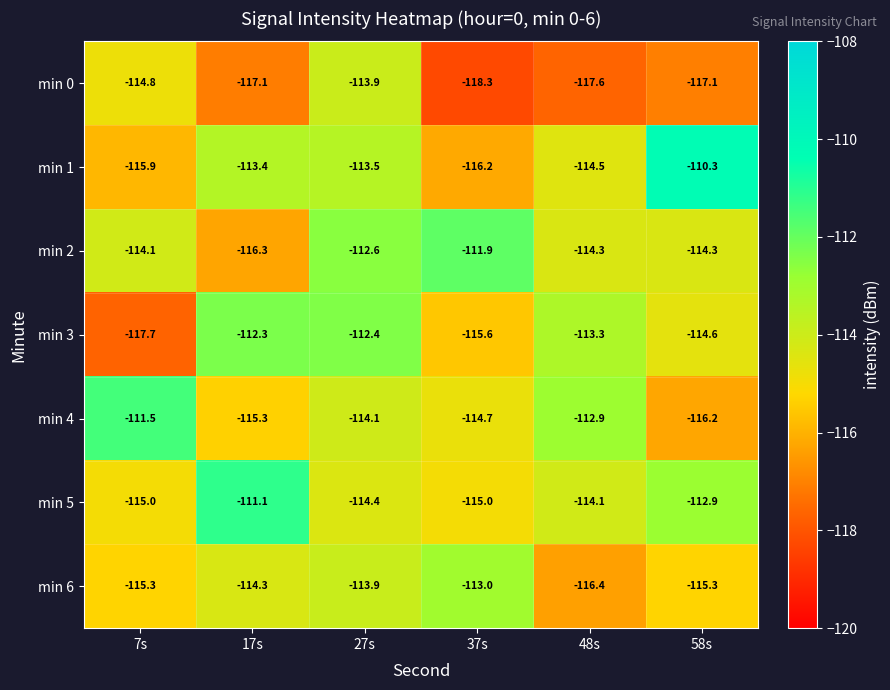

At which label is min 3 closest to -115?

58s